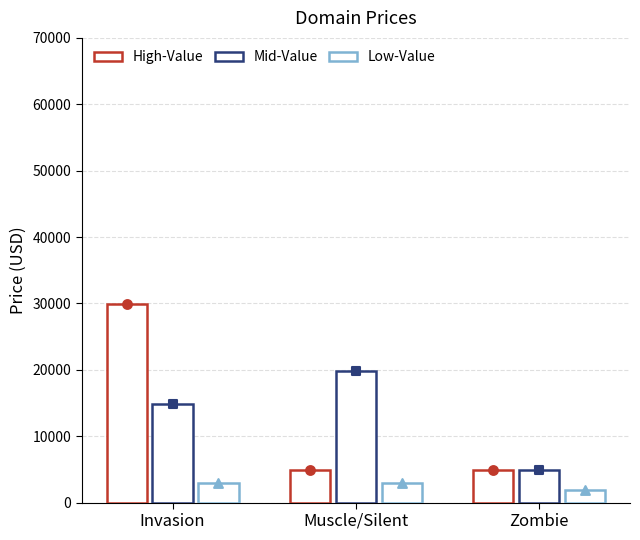

At how many categories does at least one series exceed 14216?

2